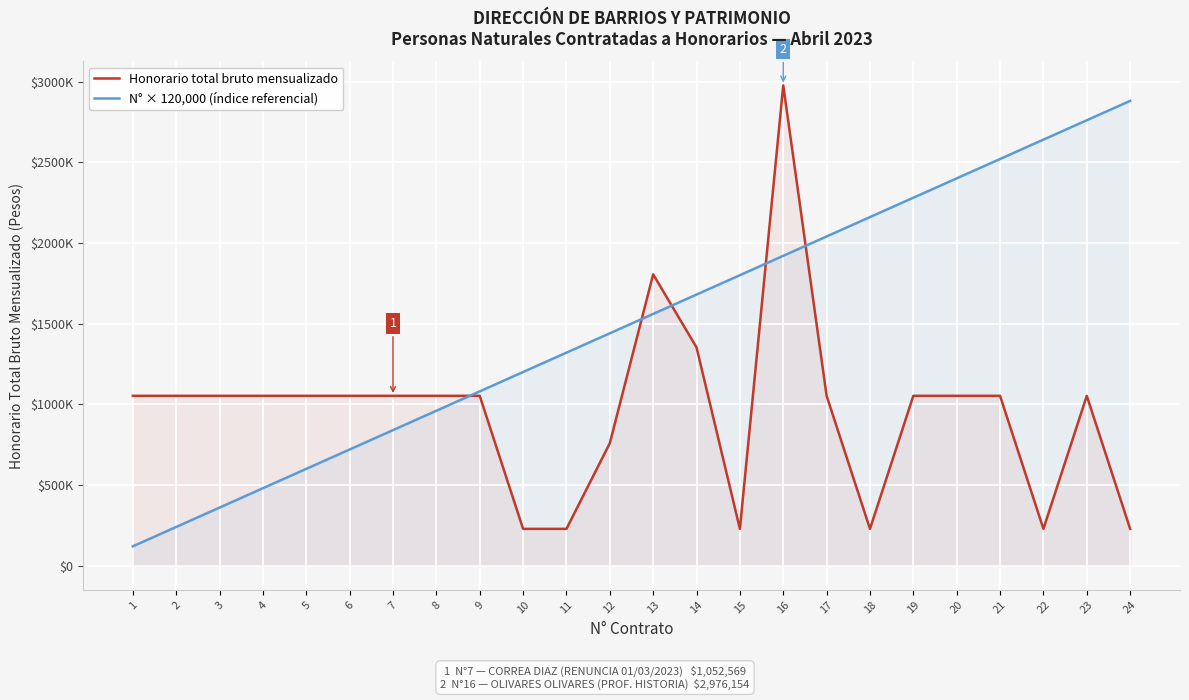

Where does the Honorario total bruto mensualizado series first go above 1052569?

13